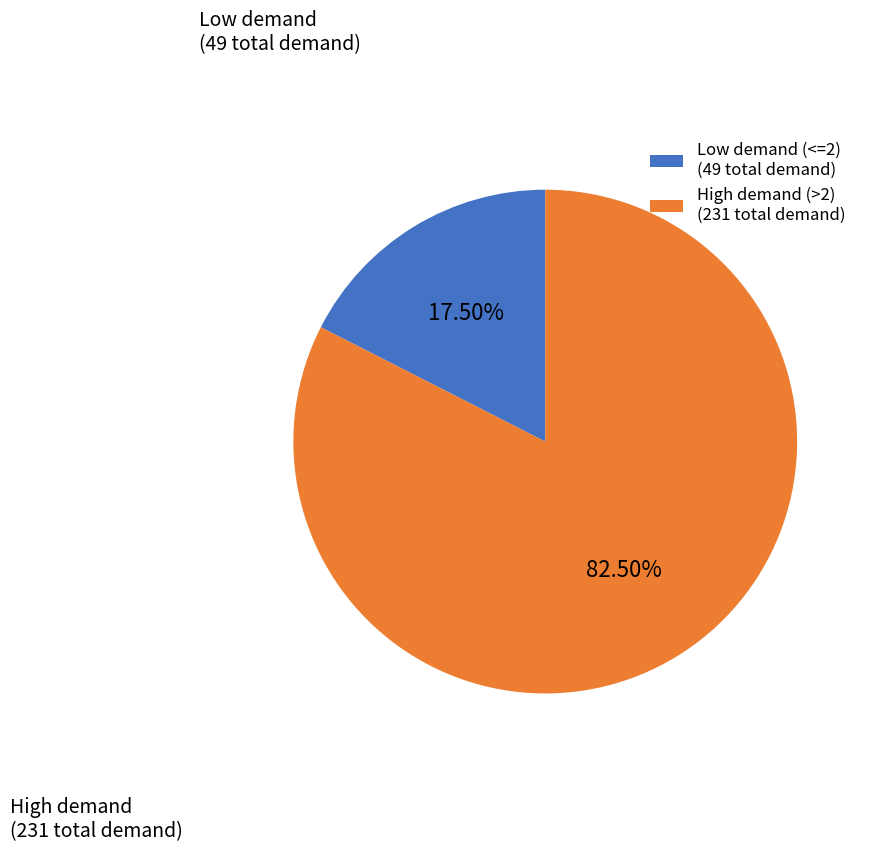

To the nearest percent, what is the difference between the largest and smallest slice percentages?

65%